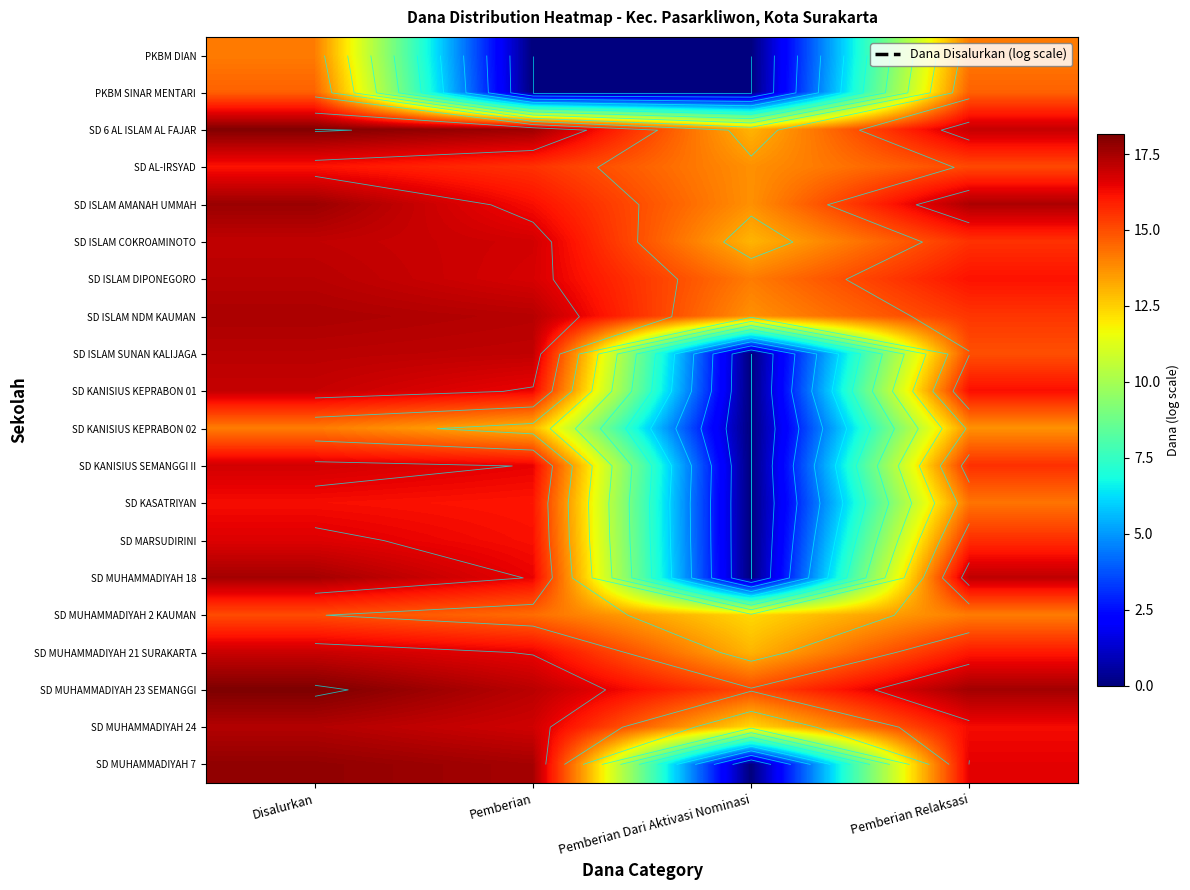

Which series changed the most between Pemberian Dari Aktivasi Nominasi and Pemberian Relaksasi?

SD MUHAMMADIYAH 18